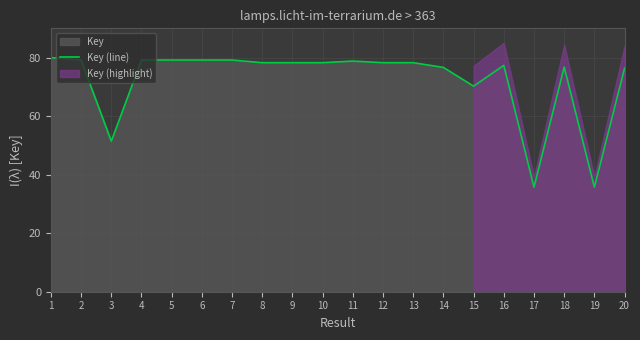

Does the chart display data point markers on the line(s)?

No